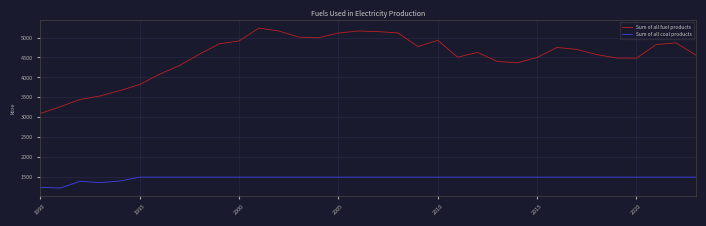

What is the highest value of the Sum of all coal products series?

1499